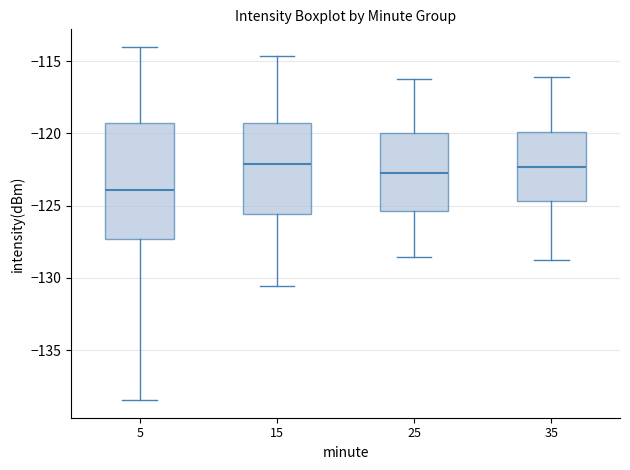

Where is the lower edge of the box at x = 25 on the y-axis? The values are not printed on the chart, so give them approximately, as read against the axis.

-125.5